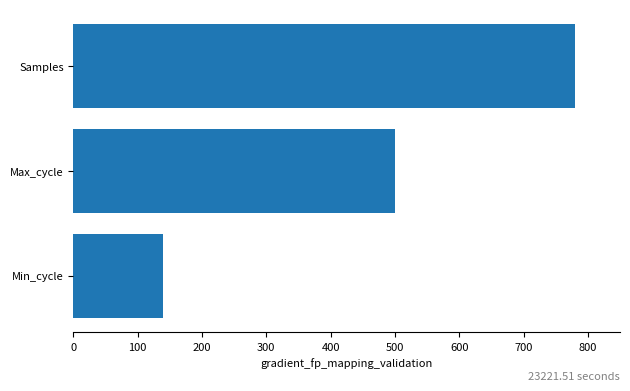

Approximately how many times larger is the value at Max_cycle compared to Min_cycle?

3.6